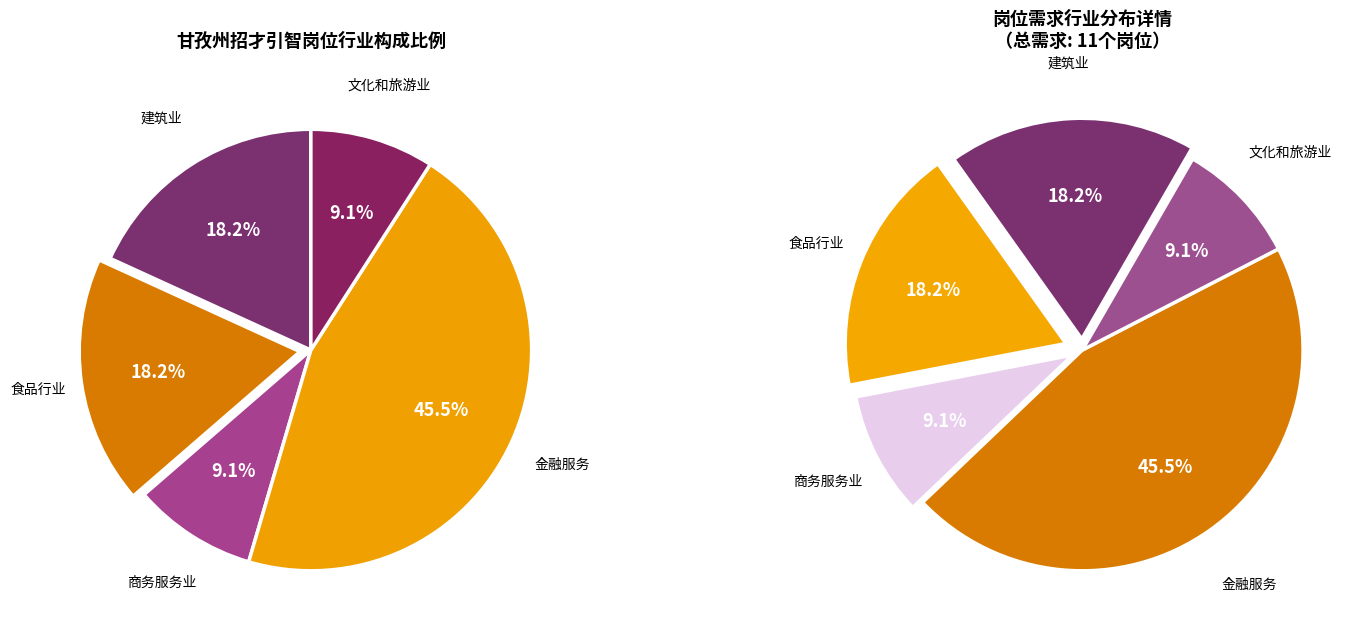

Between 食品行业 and 商务服务业, which is larger?

食品行业